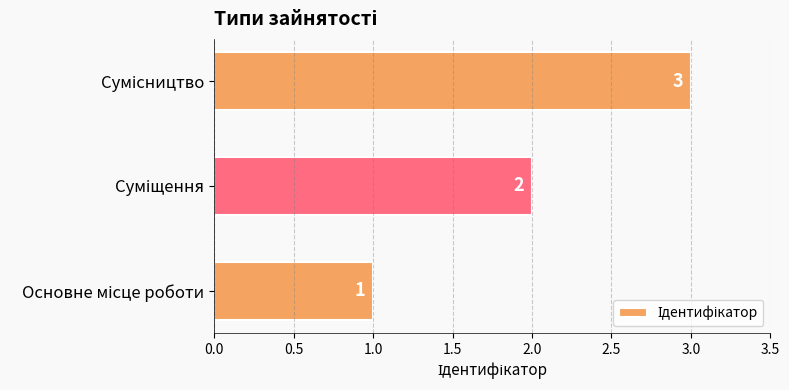

What is the sum of all values?

6